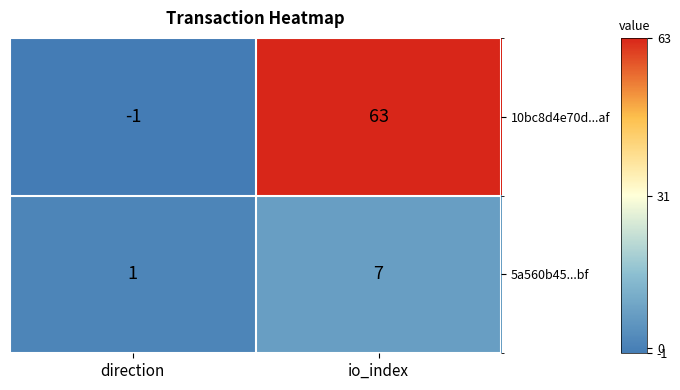

Which series has the widest spread of values?

10bc8d4e70d...af